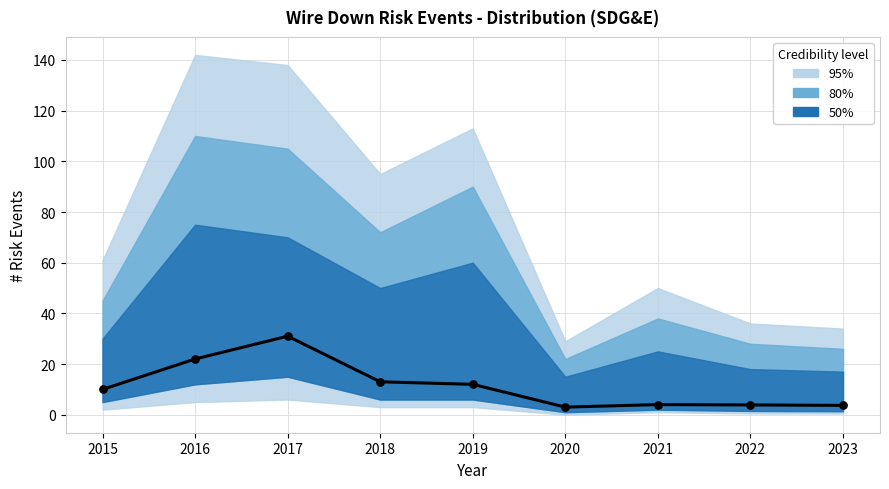

Which has a higher value, 2021 or 2017?

2017